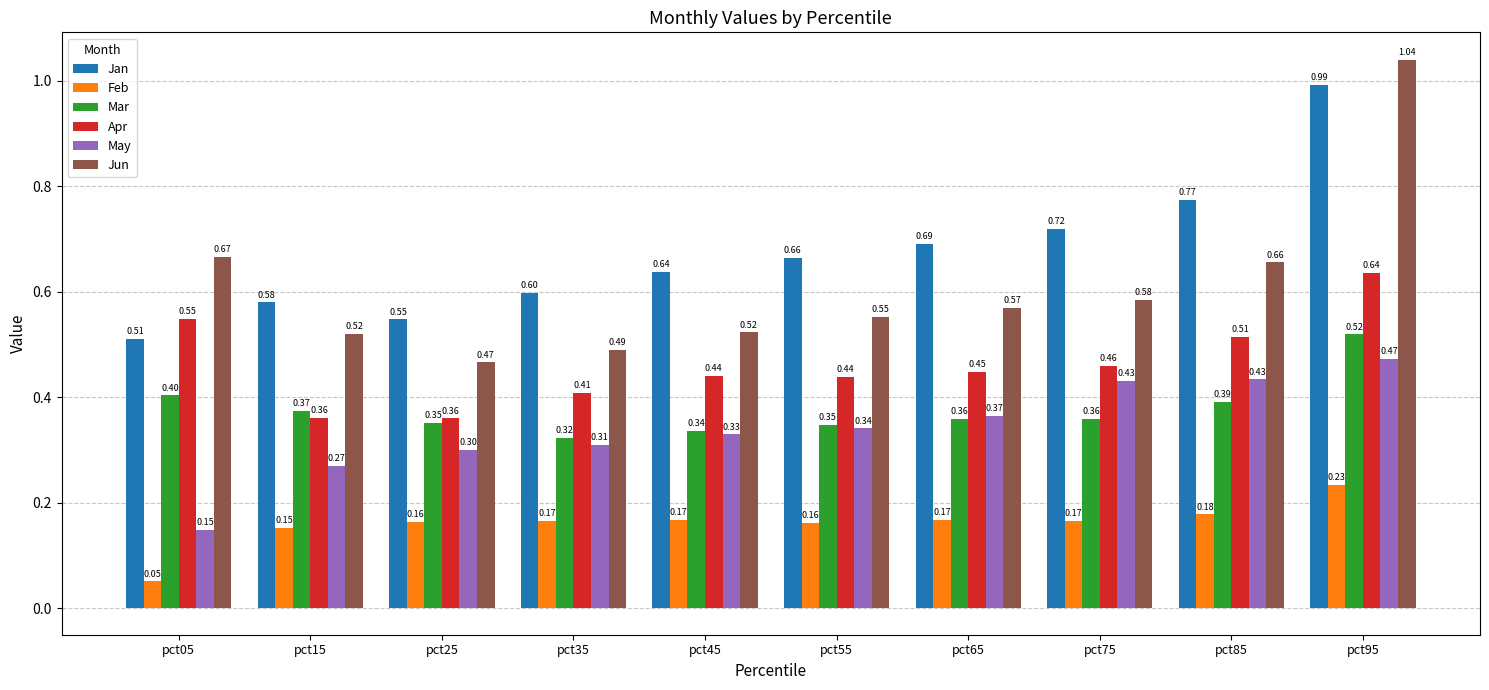

What is the average value of the Jun series?

0.6